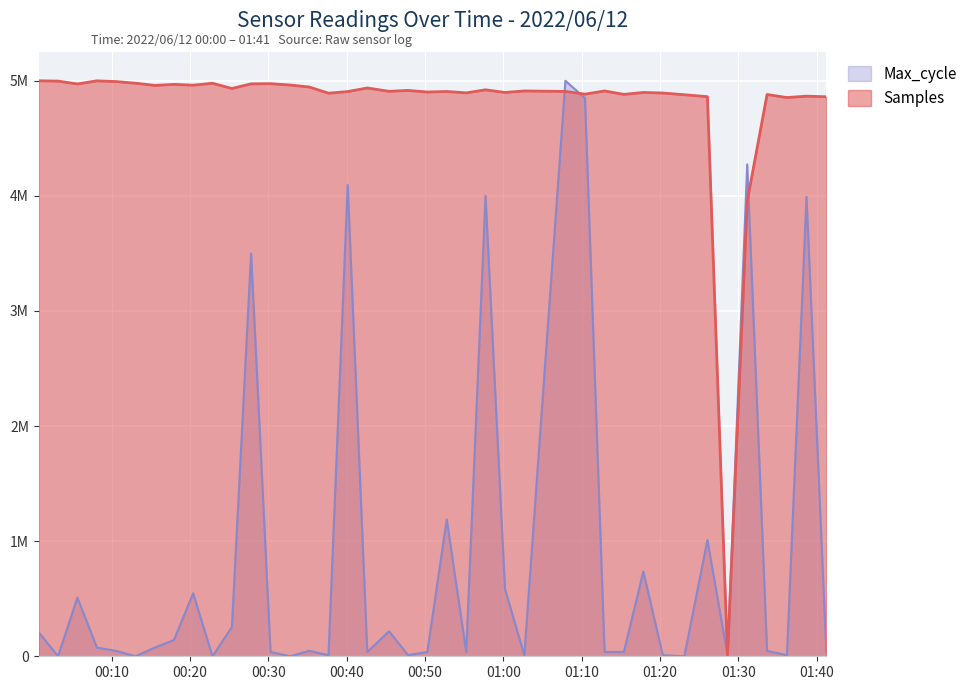

Reading left to right, list all the values displayed in this chart.

Samples: 2022/06/12 00:00:40=5000000.0	2022/06/12 00:03:08=4997165.5	2022/06/12 00:05:36=4972442.7	2022/06/12 00:08:06=4999527.6	2022/06/12 00:10:33=4993071.3	2022/06/12 00:13:00=4979056.4	2022/06/12 00:15:29=4959766.3	2022/06/12 00:17:56=4968742.1	2022/06/12 00:20:23=4961813.4	2022/06/12 00:22:51=4978505.3	2022/06/12 00:25:20=4933153.8	2022/06/12 00:27:47=4973230.0	2022/06/12 00:30:16=4974883.5	2022/06/12 00:32:46=4963230.7	2022/06/12 00:35:13=4945751.4	2022/06/12 00:37:40=4892054.0	2022/06/12 00:40:07=4906305.1	2022/06/12 00:42:37=4937326.8	2022/06/12 00:45:24=4908509.7	2022/06/12 00:47:50=4916068.3	2022/06/12 00:50:17=4902447.1	2022/06/12 00:52:46=4907013.7	2022/06/12 00:55:15=4894967.2	2022/06/12 00:57:43=4921501.0	2022/06/12 01:00:12=4898510.3	2022/06/12 01:02:40=4911580.4	2022/06/12 01:07:55=4907564.9	2022/06/12 01:10:25=4883944.3	2022/06/12 01:12:55=4911659.1	2022/06/12 01:15:23=4881975.9	2022/06/12 01:17:52=4898510.3	2022/06/12 01:20:21=4893707.5	2022/06/12 01:23:06=4878747.8	2022/06/12 01:26:03=4861977.2	2022/06/12 01:28:37=0.0	2022/06/12 01:31:08=3954632.8	2022/06/12 01:33:40=4880952.4	2022/06/12 01:36:12=4854261.1	2022/06/12 01:38:42=4866307.6	2022/06/12 01:41:14=4861111.1
Max_cycle: 2022/06/12 00:00:40=207547.2	2022/06/12 00:03:08=0.0	2022/06/12 00:05:36=509434.0	2022/06/12 00:08:06=75471.7	2022/06/12 00:10:33=47169.8	2022/06/12 00:13:00=0.0	2022/06/12 00:15:29=75471.7	2022/06/12 00:17:56=141509.4	2022/06/12 00:20:23=547169.8	2022/06/12 00:22:51=0.0	2022/06/12 00:25:20=254717.0	2022/06/12 00:27:47=3500000.0	2022/06/12 00:30:16=37735.8	2022/06/12 00:32:46=0.0	2022/06/12 00:35:13=47169.8	2022/06/12 00:37:40=9434.0	2022/06/12 00:40:07=4094339.6	2022/06/12 00:42:37=37735.8	2022/06/12 00:45:24=216981.1	2022/06/12 00:47:50=9434.0	2022/06/12 00:50:17=37735.8	2022/06/12 00:52:46=1188679.2	2022/06/12 00:55:15=37735.8	2022/06/12 00:57:43=4000000.0	2022/06/12 01:00:12=584905.7	2022/06/12 01:02:40=9434.0	2022/06/12 01:07:55=5000000.0	2022/06/12 01:10:25=4849056.6	2022/06/12 01:12:55=37735.8	2022/06/12 01:15:23=37735.8	2022/06/12 01:17:52=735849.1	2022/06/12 01:20:21=9434.0	2022/06/12 01:23:06=0.0	2022/06/12 01:26:03=1009434.0	2022/06/12 01:28:37=9434.0	2022/06/12 01:31:08=4273584.9	2022/06/12 01:33:40=47169.8	2022/06/12 01:36:12=9434.0	2022/06/12 01:38:42=3990566.0	2022/06/12 01:41:14=37735.8